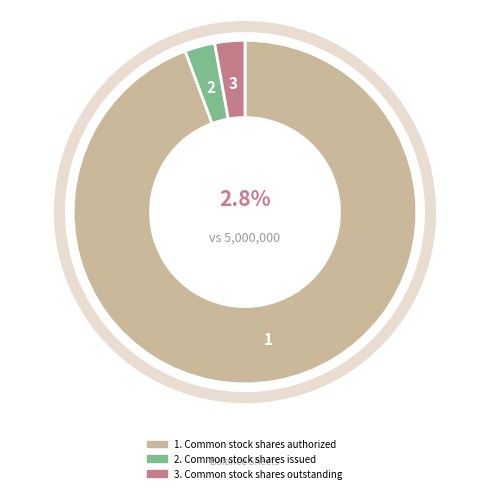

To the nearest percent, what percentage of the pie is Common stock shares issued?

3%